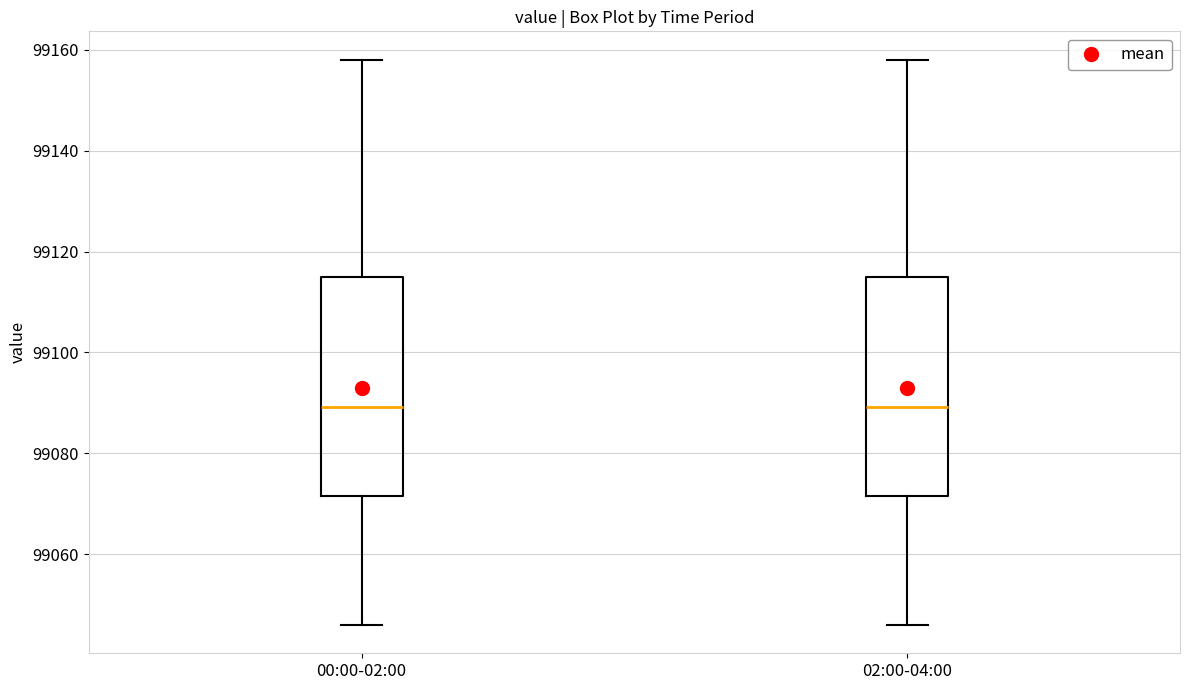

Reading left to right, read every box against the y-axis: the position of its median line, the range the box covers, and the ends of its whiskers. The values are not printed on the chart, so give them approximately, as read against the axis.

00:00-02:00: median 99090, box 99072 to 99114, whiskers 99046 to 99158
02:00-04:00: median 99090, box 99072 to 99114, whiskers 99046 to 99158